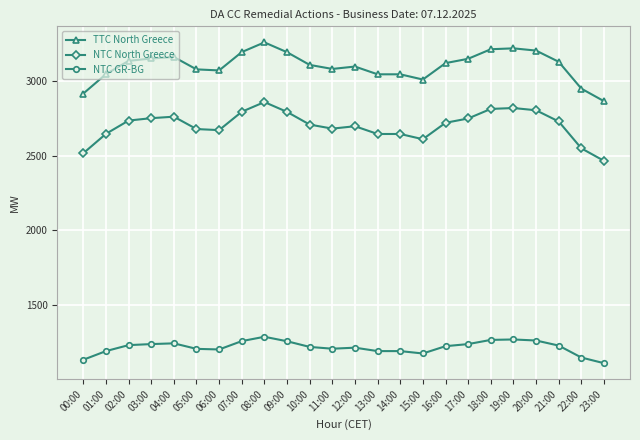

Read the TTC North Greece value at 19:00, to the nearest 5.

3220